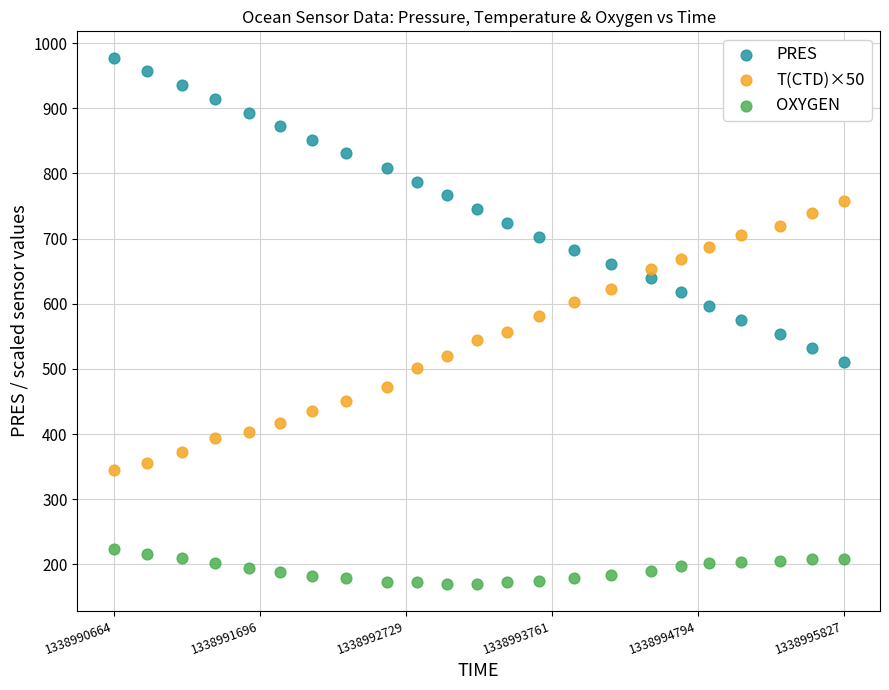

Which series contains the highest Y value?

PRES